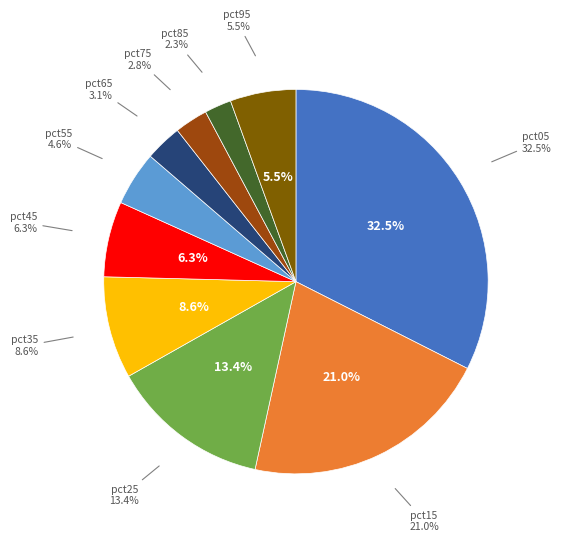

Rank the categories by value from highest to lowest.

pct05, pct15, pct25, pct35, pct45, pct95, pct55, pct65, pct75, pct85